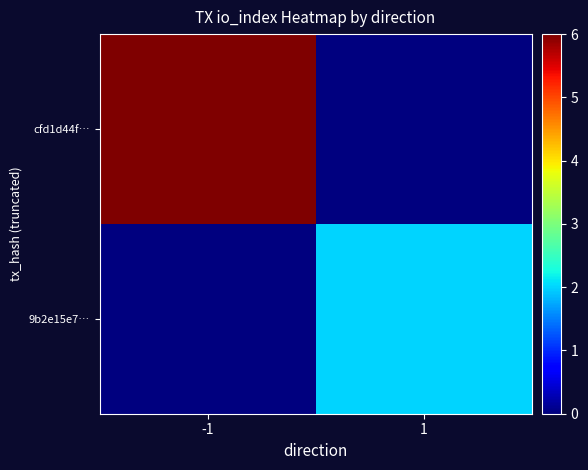

Reading left to right, list all the values displayed in this chart.

cfd1d44f…: -1=6	1=0
9b2e15e7…: -1=0	1=2